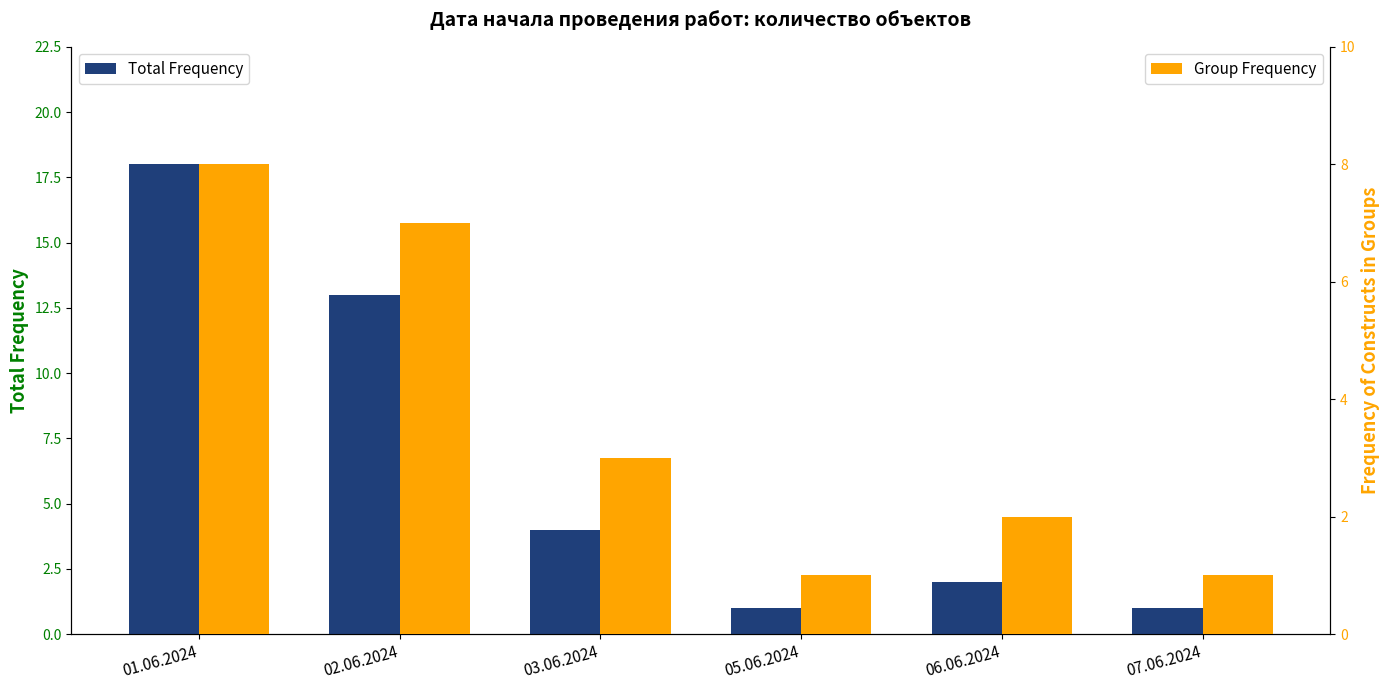

Rank the series by their average value, from highest to lowest.

Total Frequency, Group Frequency